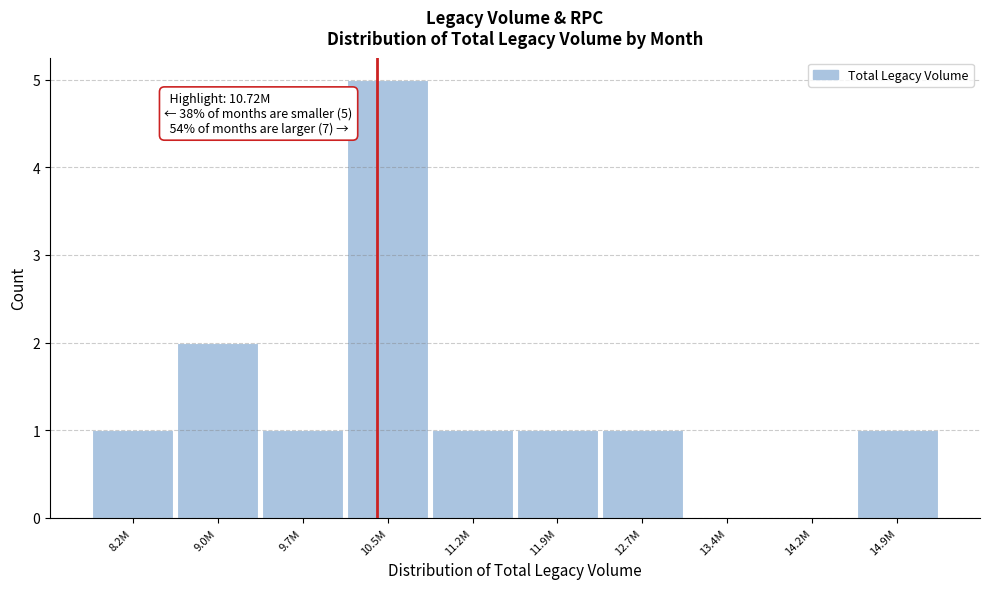

Reading left to right, transcribe all the data shown in this chart.

8.2M=1	9.0M=2	9.7M=1	10.5M=5	11.2M=1	11.9M=1	12.7M=1	13.4M=0	14.2M=0	14.9M=1